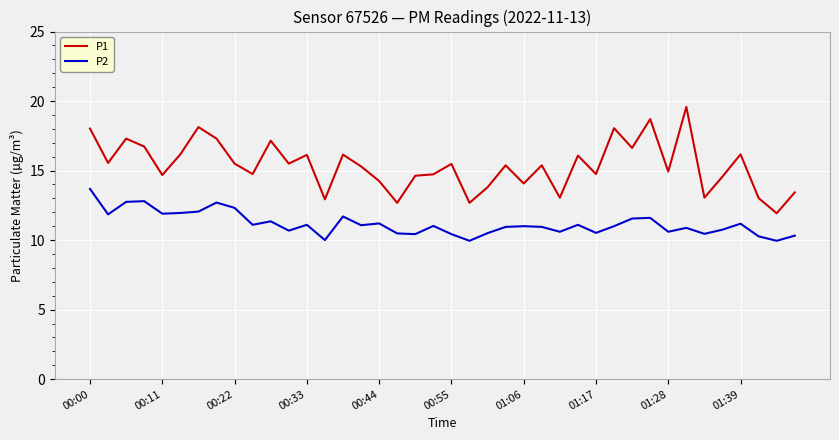

True or false: P1 and P2 cross at least once.

False